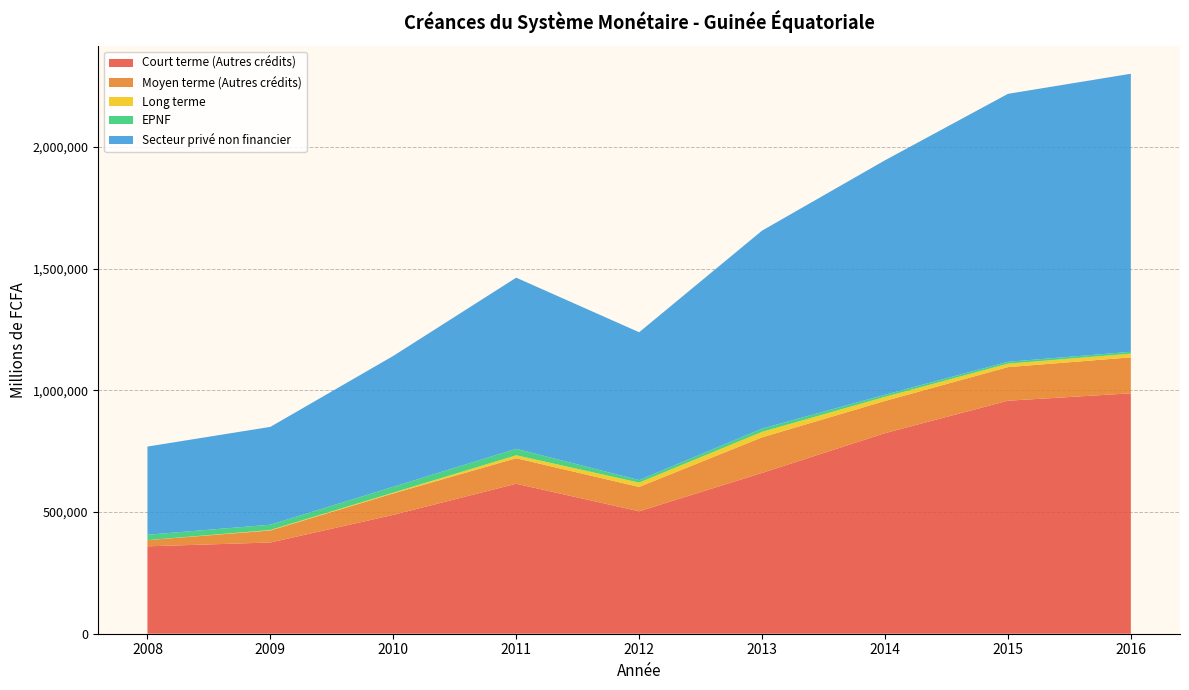

Reading left to right, list all the values displayed in this chart.

Court terme (Autres crédits): 2008=358912	2009=374650	2010=488220	2011=615970	2012=502910	2013=660430	2014=823804	2015=956994	2016=987393
Moyen terme (Autres crédits): 2008=25367	2009=49459	2010=88032	2011=104850	2012=99982	2013=146120	2014=132232	2015=137954	2016=147745
Long terme: 2008=59	2009=1991	2010=3315	2011=12144	2012=17777	2013=22563	2014=16866	2015=14226	2016=15154
EPNF: 2008=22160	2009=21635	2010=23959	2011=26514	2012=10278	2013=13288	2014=8654	2015=7702	2016=7594
Secteur privé non financier: 2008=362178	2009=401903	2010=537509	2011=702921	2012=607284	2013=813222	2014=962932	2015=1100498	2016=1142069